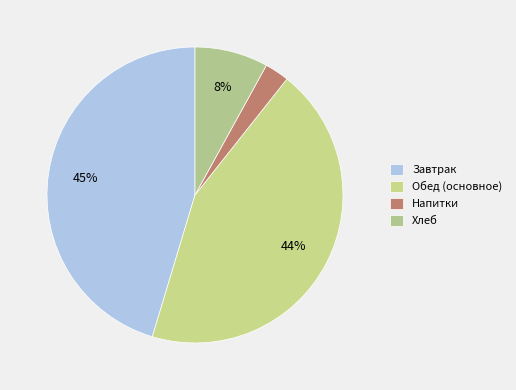

How many slices are in this pie chart?

4